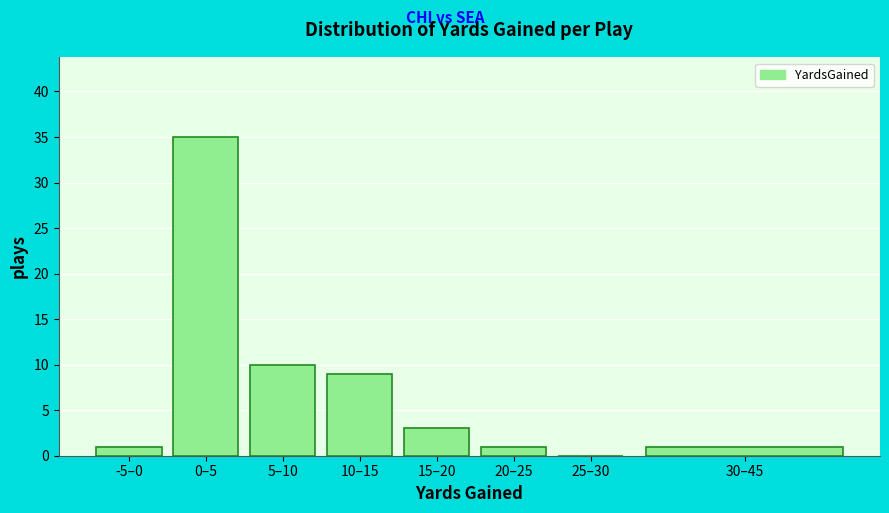

Reading right to left, what are all the values shown in this chart?

30–45=1	25–30=0	20–25=1	15–20=3	10–15=9	5–10=10	0–5=35	-5–0=1